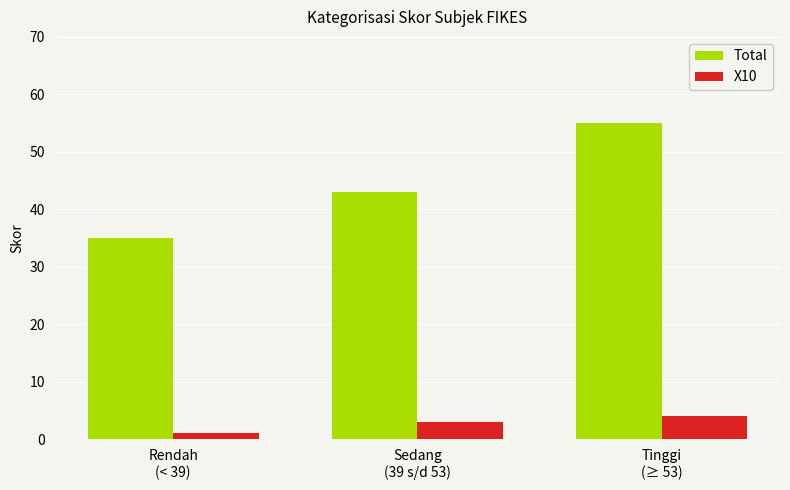

Rank the categories by X10 value from lowest to highest.

Rendah
(< 39), Sedang
(39 s/d 53), Tinggi
(≥ 53)